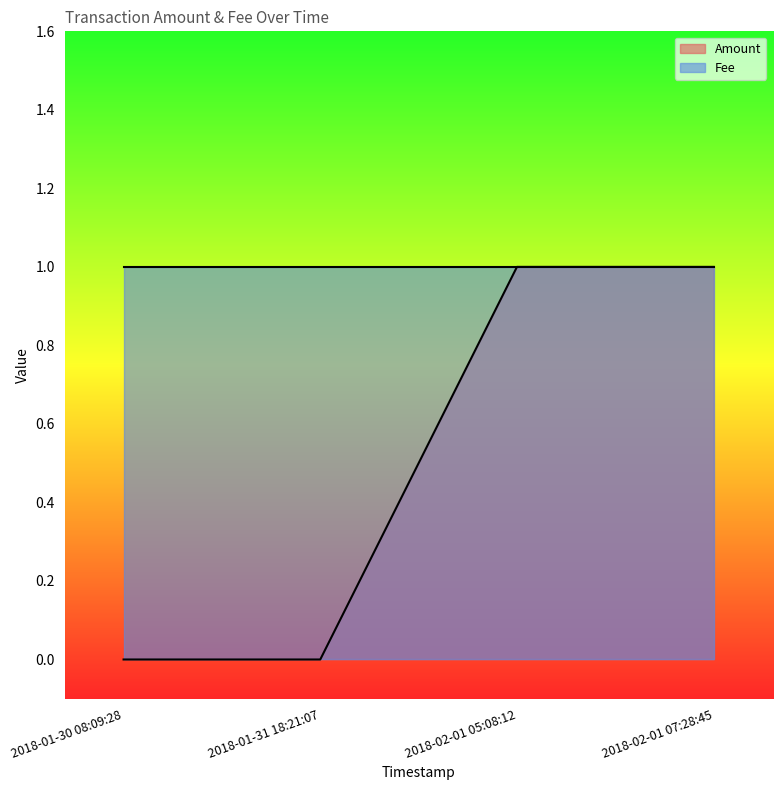

What is the sum of all values?

2